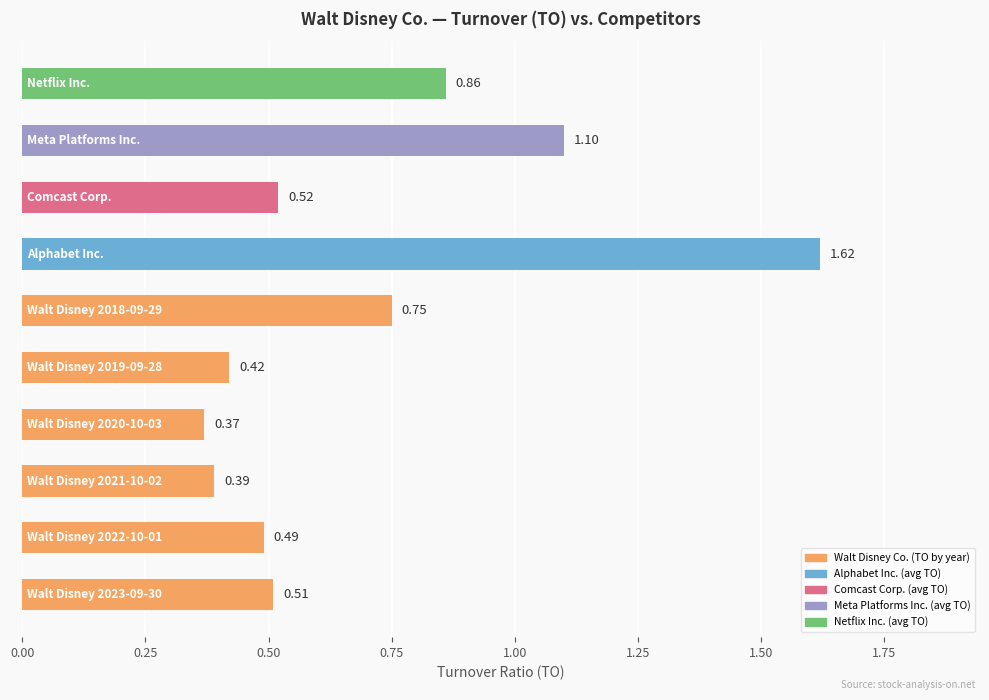

What is the average value?

0.7